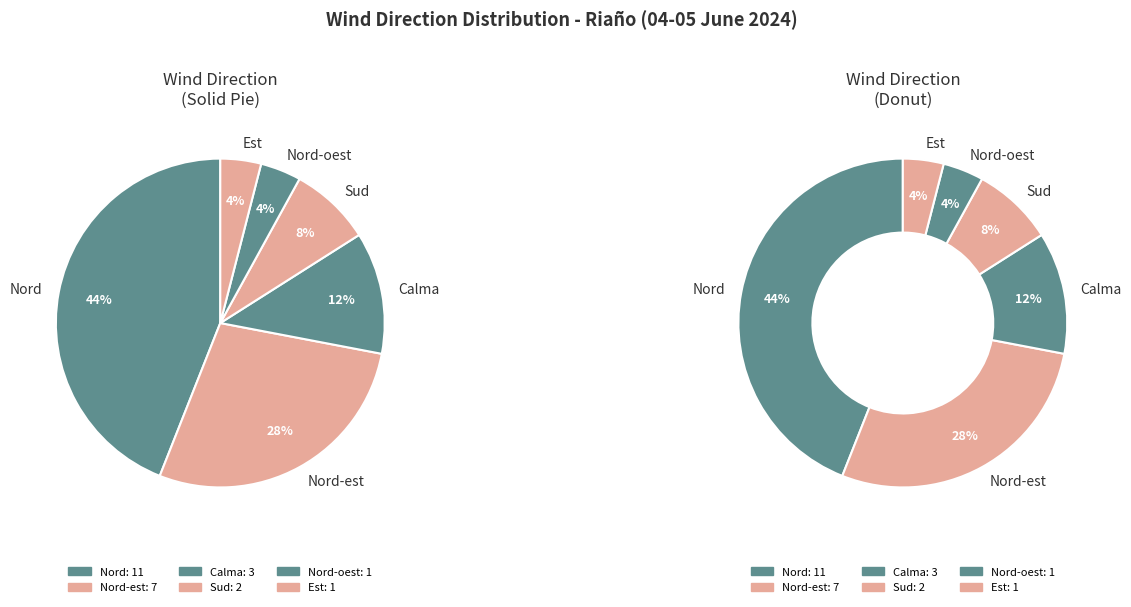

Which slice is the largest?

Nord